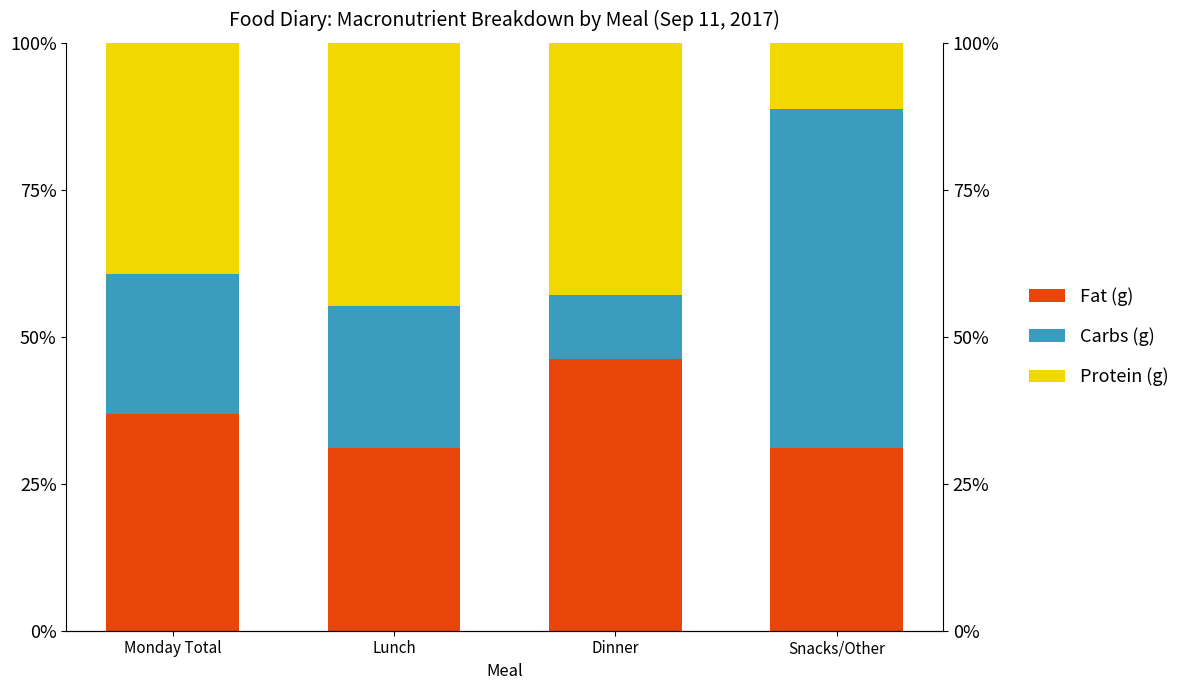

At Dinner, list the series in order from largest to smallest.

Fat (g), Protein (g), Carbs (g)